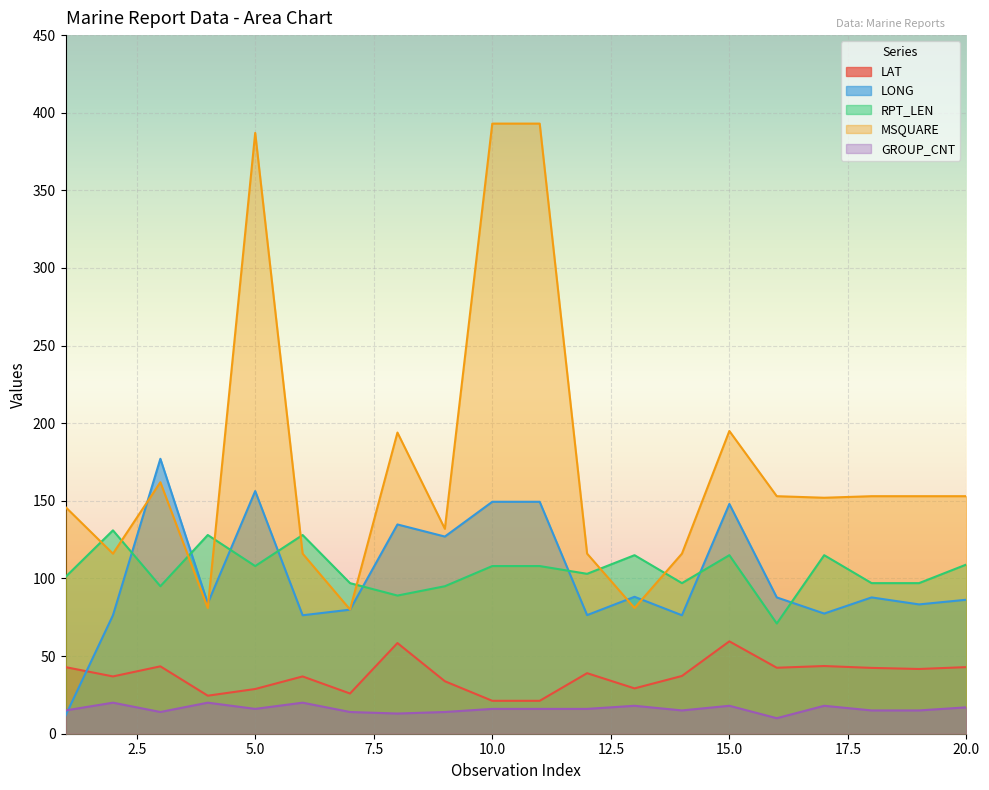

How many values in the MSQUARE series exceed 153?

6